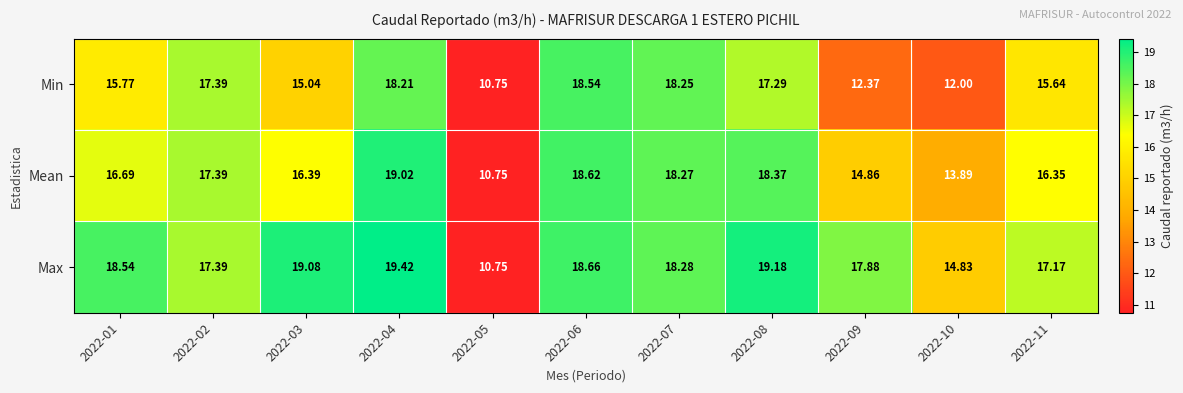

At which category is the sum across all series the highest?

2022-04